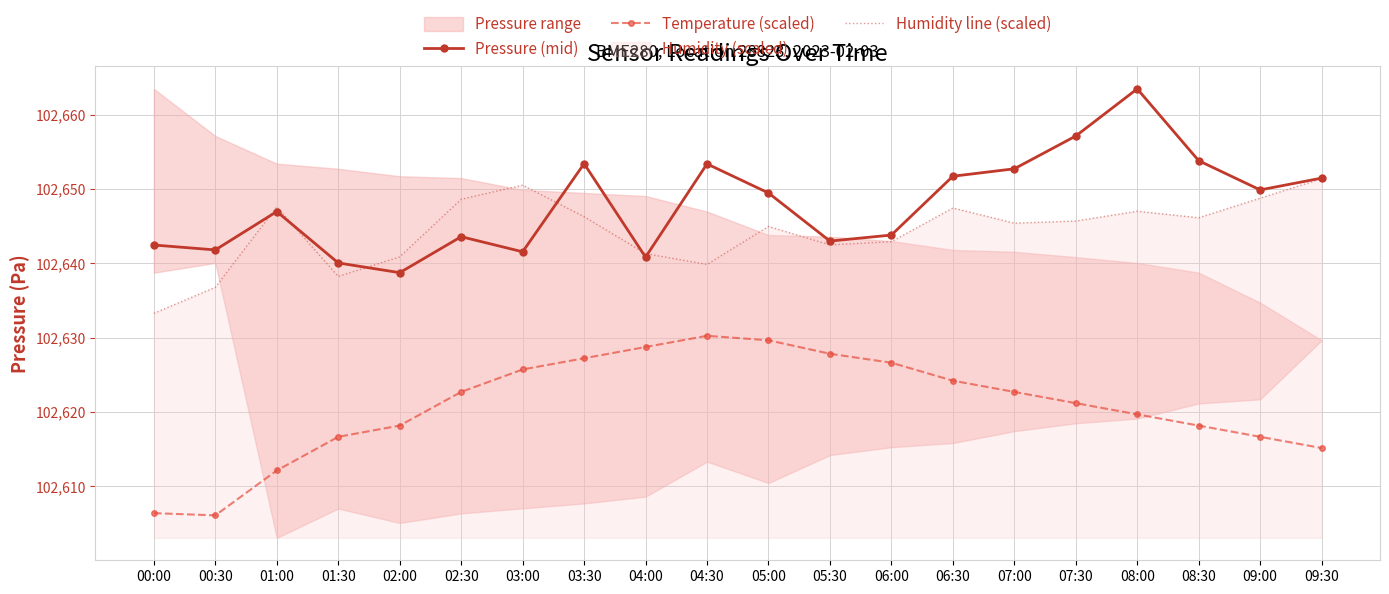

What value does the Temperature (scaled) series have at 07:30?

102621.2